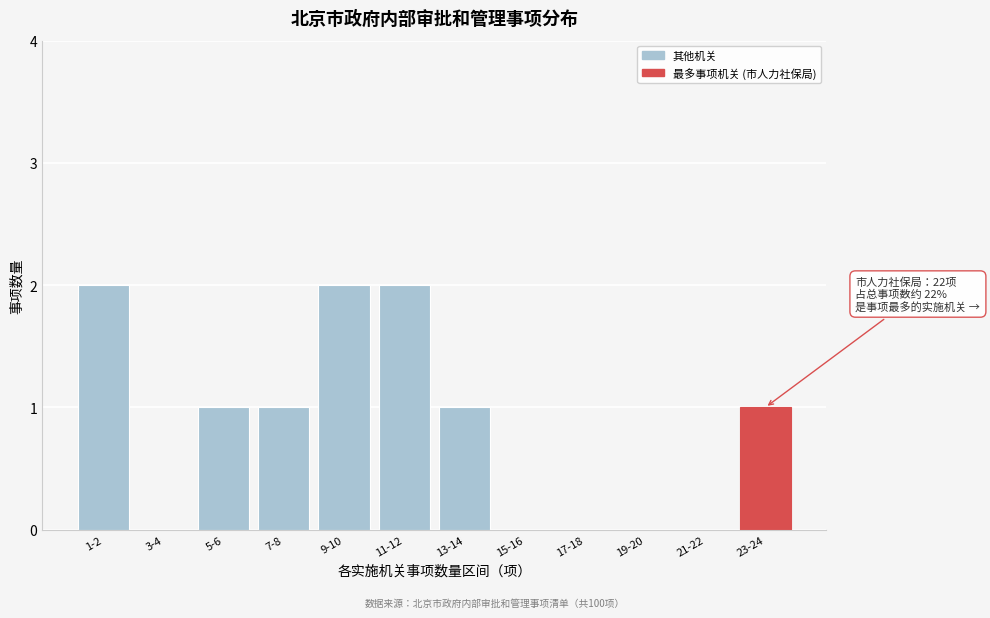

Reading left to right, extract all data points from this chart.

1-2=2	3-4=0	5-6=1	7-8=1	9-10=2	11-12=2	13-14=1	15-16=0	17-18=0	19-20=0	21-22=0	23-24=1